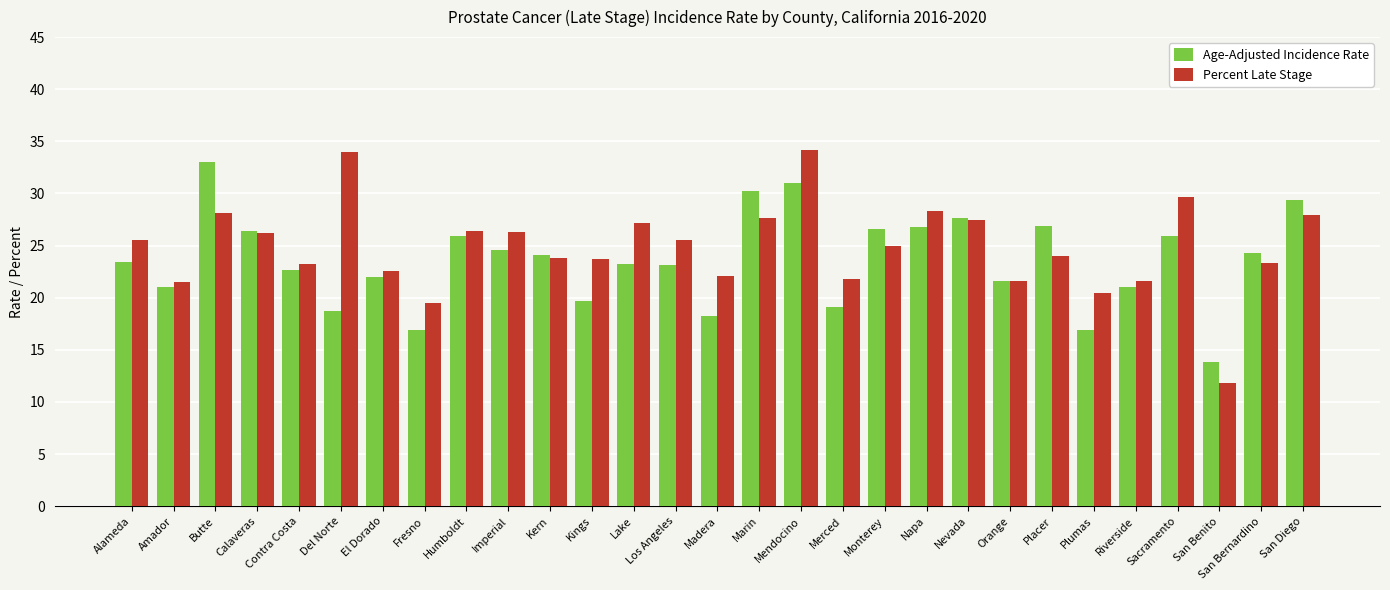

What are all the series names shown in the legend?

Age-Adjusted Incidence Rate, Percent Late Stage